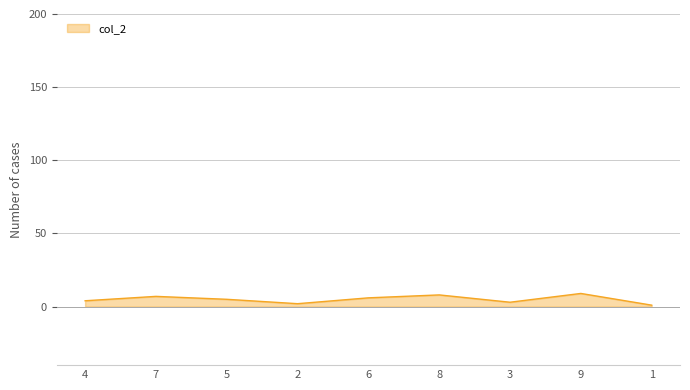

What is the ratio of the value at 5 to the value at 6?

0.8